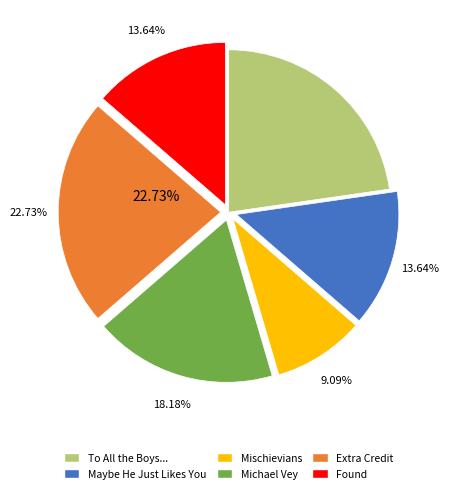

Is there a majority slice in this chart?

No